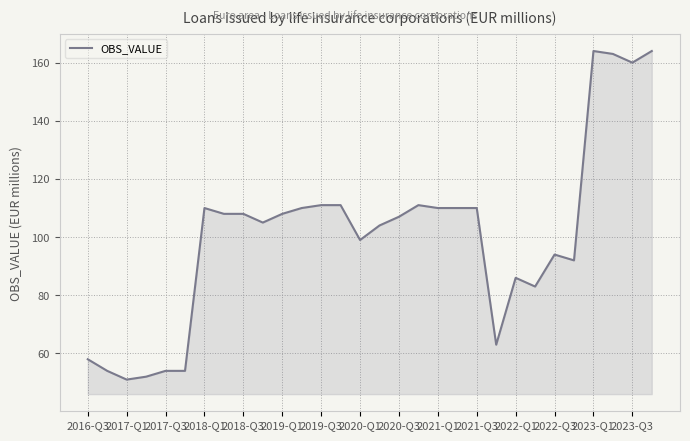

How many lines are shown in the chart?

1